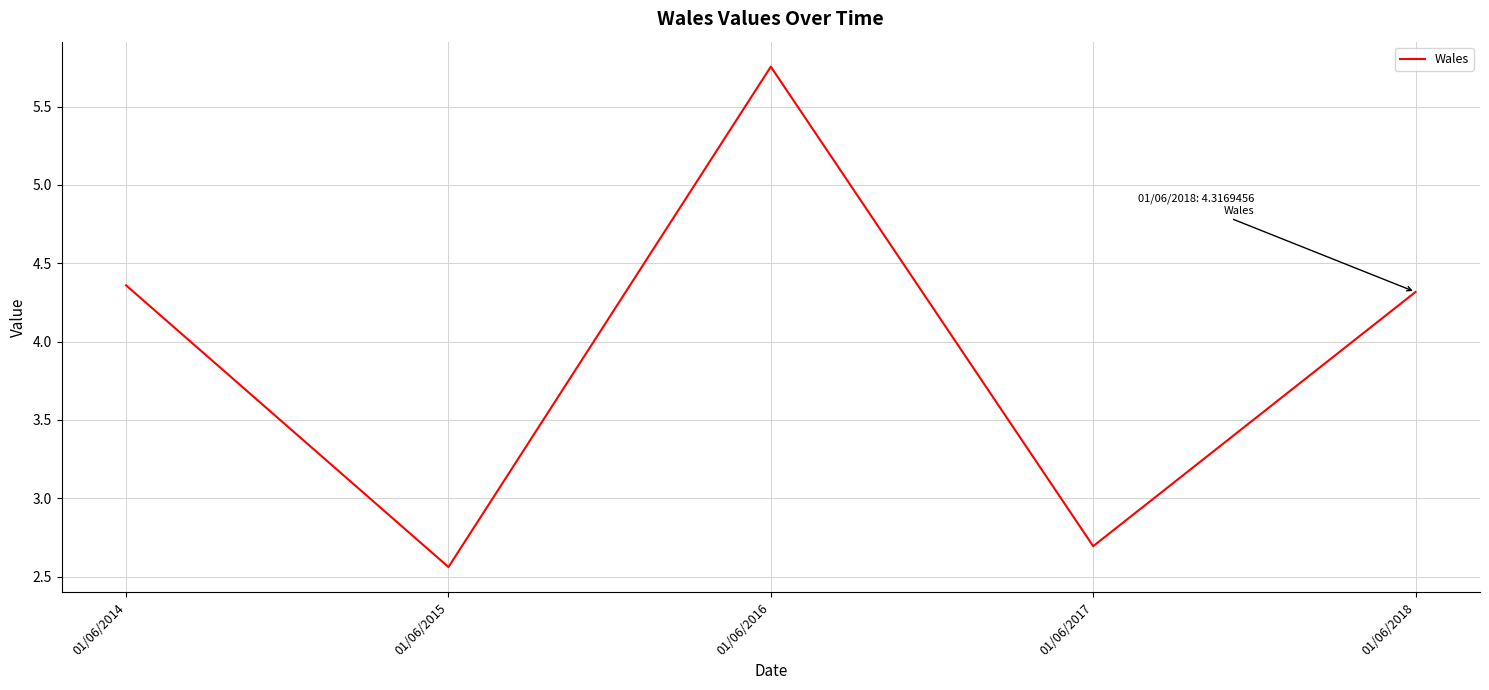

At which category does the chart reach its minimum across all series?

01/06/2015